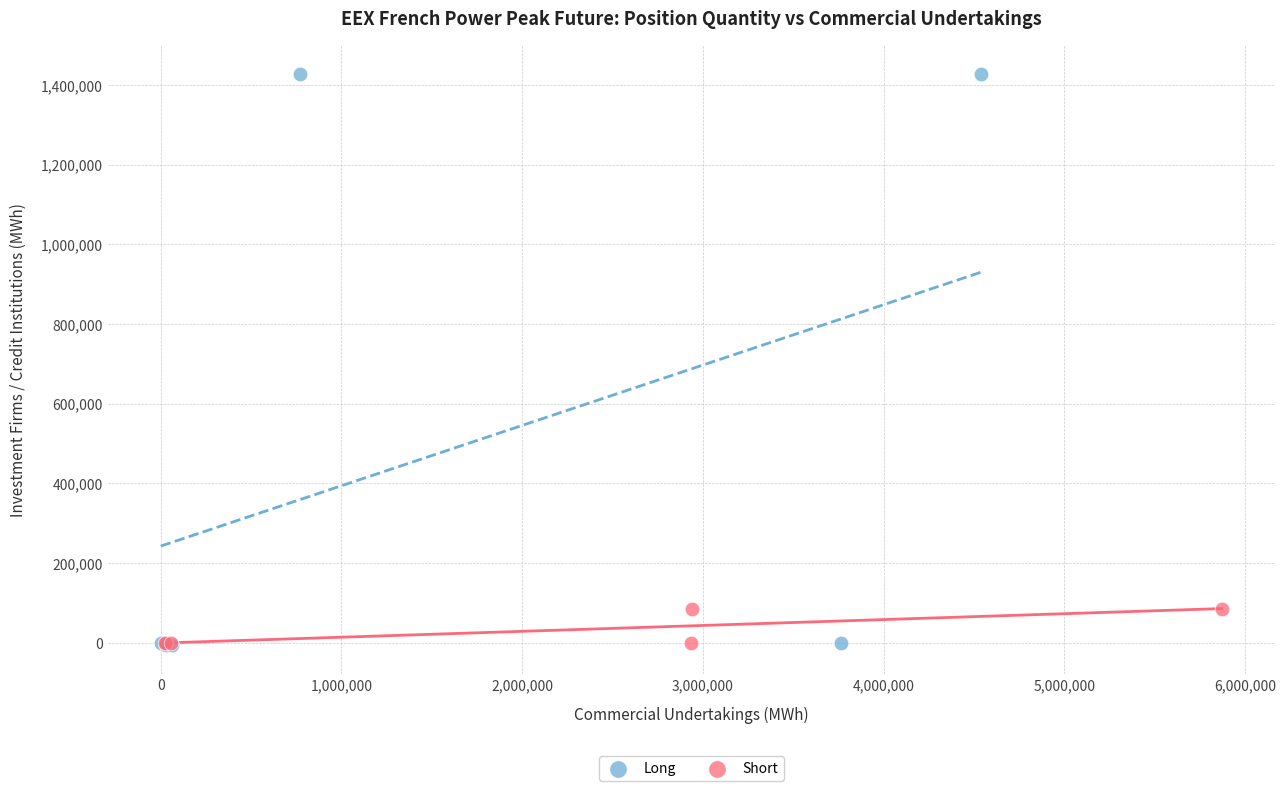

Which series has the widest spread of Y values?

Long